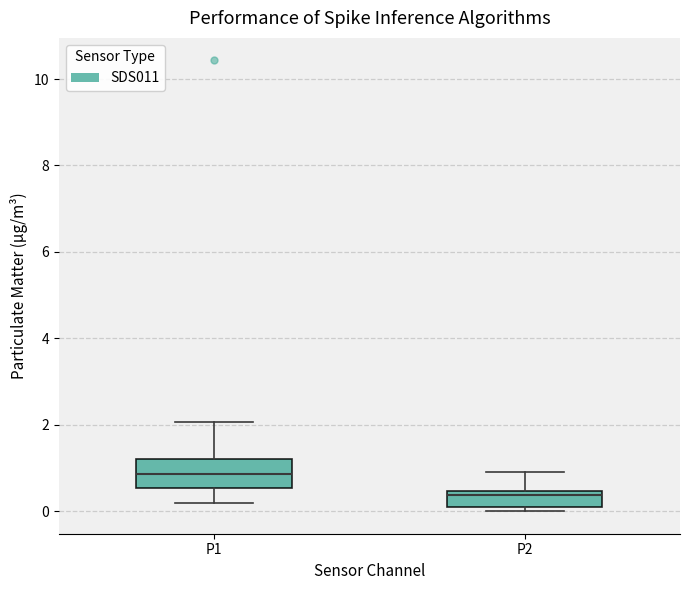

Which box is the tallest, from its lower edge to its upper edge?

P1